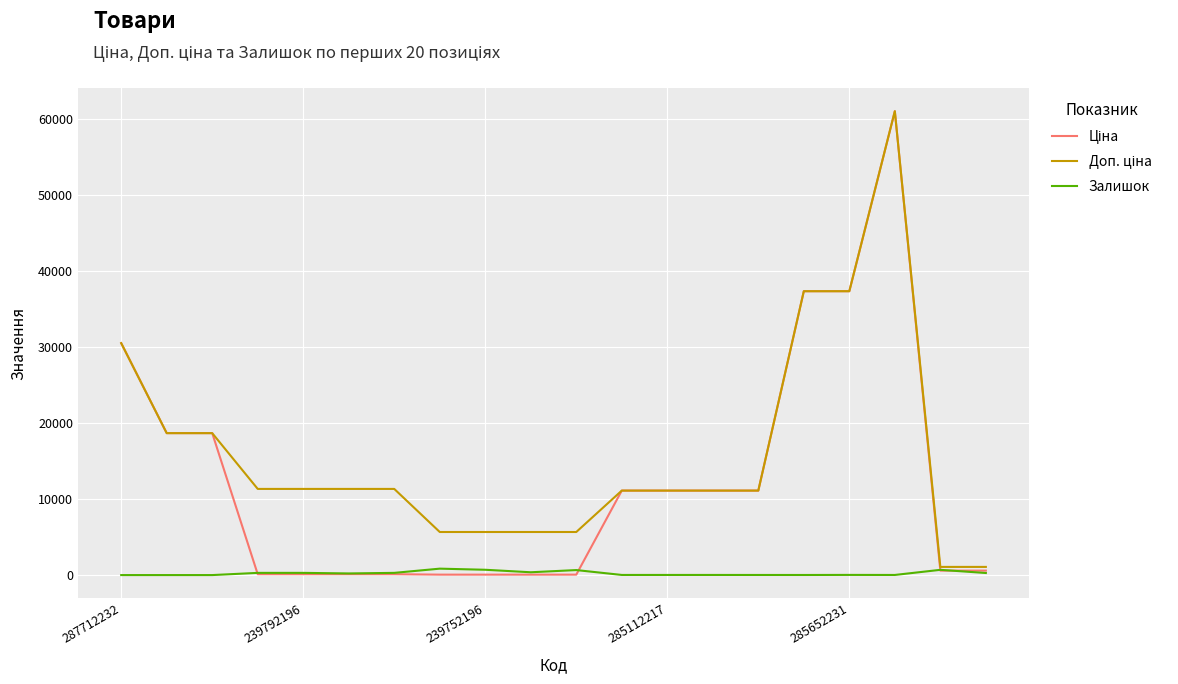

What is the maximum value shown in the chart?

61024.7